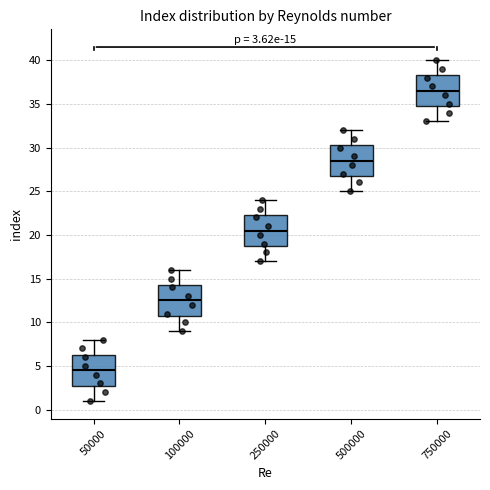

Which box has the highest median line?

750000